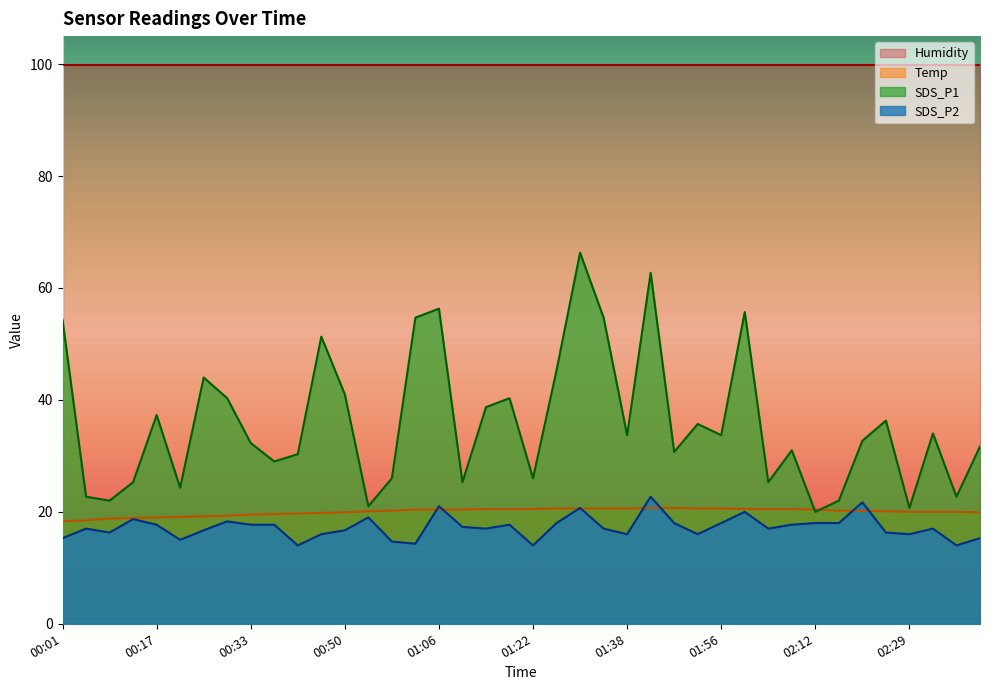

True or false: SDS_P1 and SDS_P2 intersect in this chart.

False